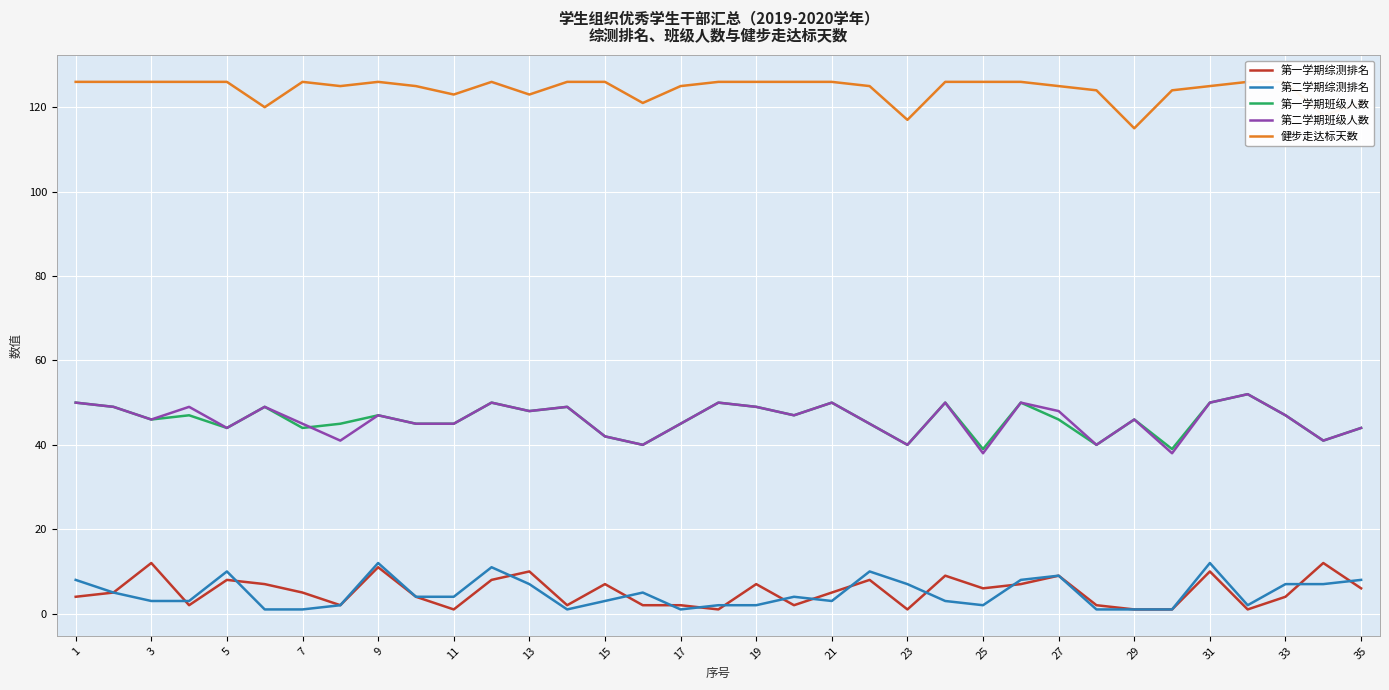

Is it true that 第二学期综测排名 equals 1 at 27?

False